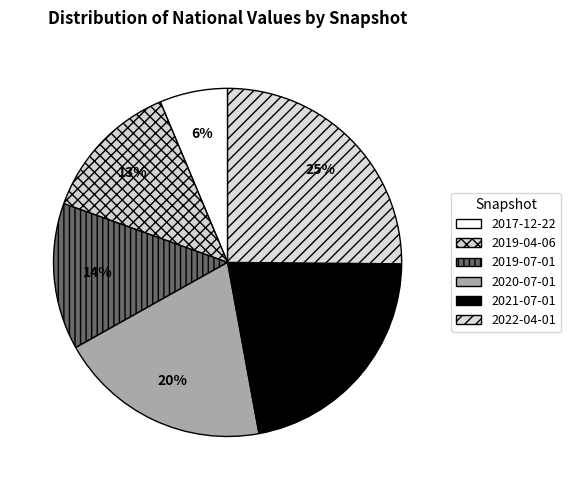

The 2019-04-06 slice represents 25% of the pie. True or false?

False